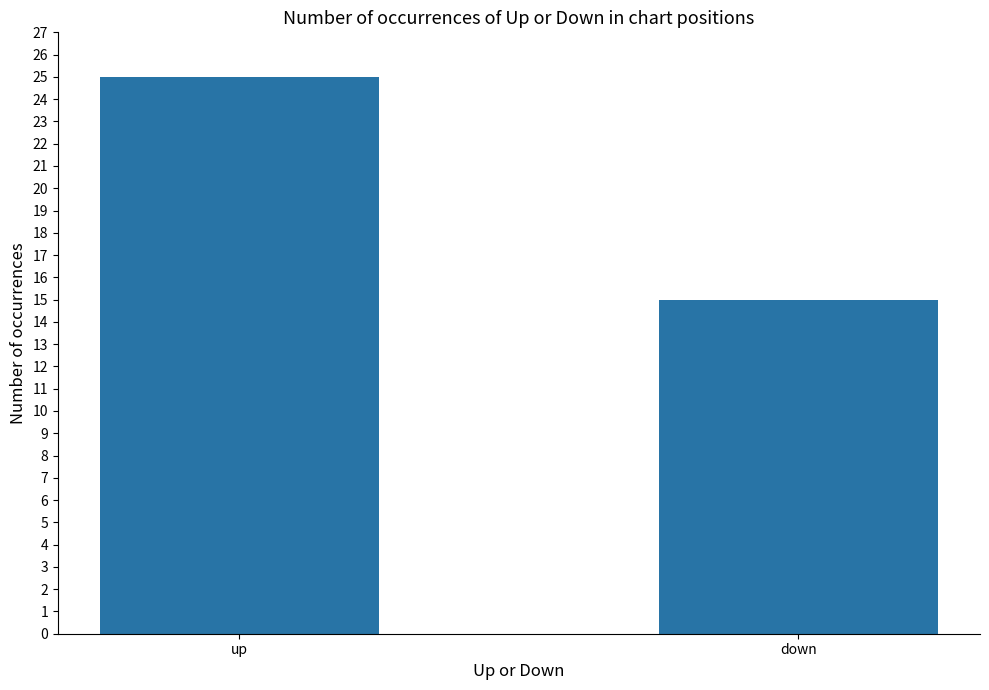

How many data points does each series have?

2